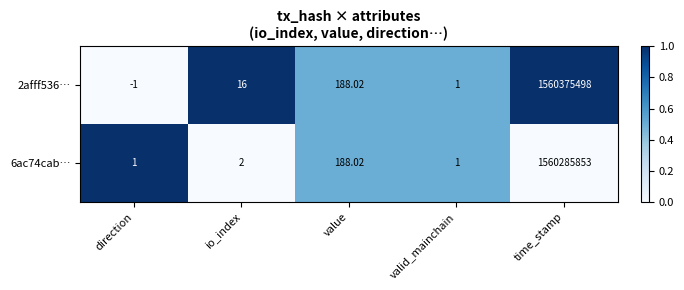

Which category has the highest value across all series?

time_stamp